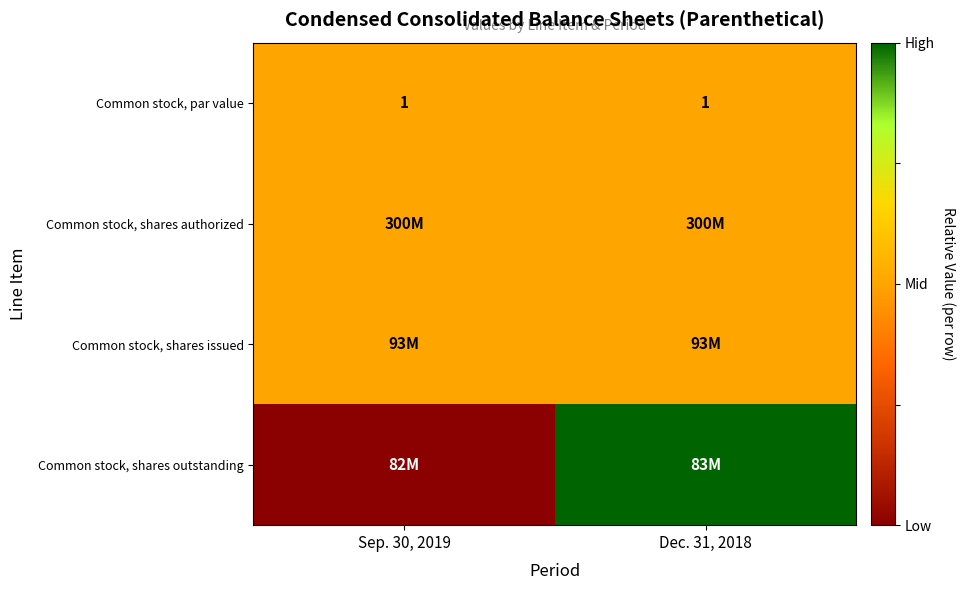

What is the sum of the Common stock, par value values at Dec. 31, 2018 and Sep. 30, 2019?

2.0